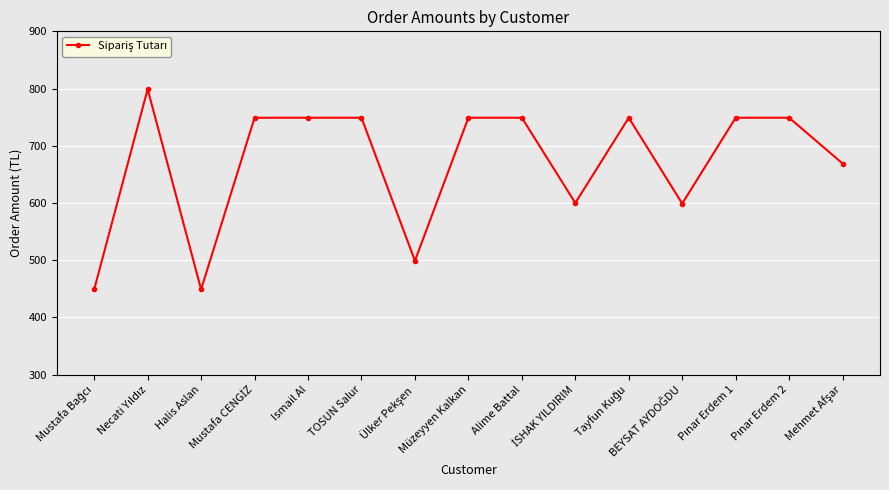

What is the maximum value shown in the chart?

799